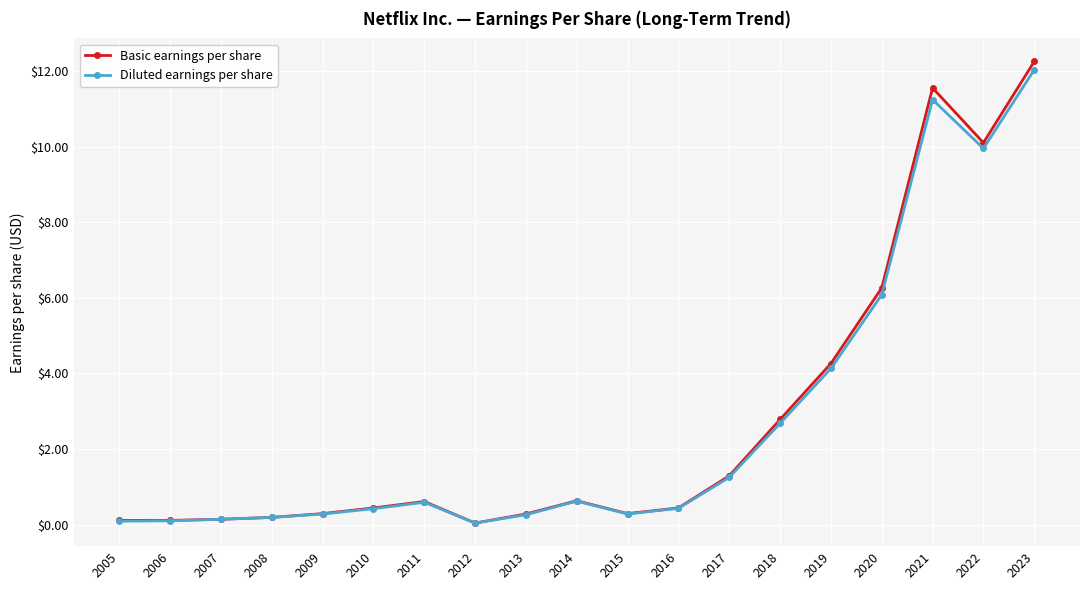

What is the value of the Diluted earnings per share point at the 6th from the left?

0.4